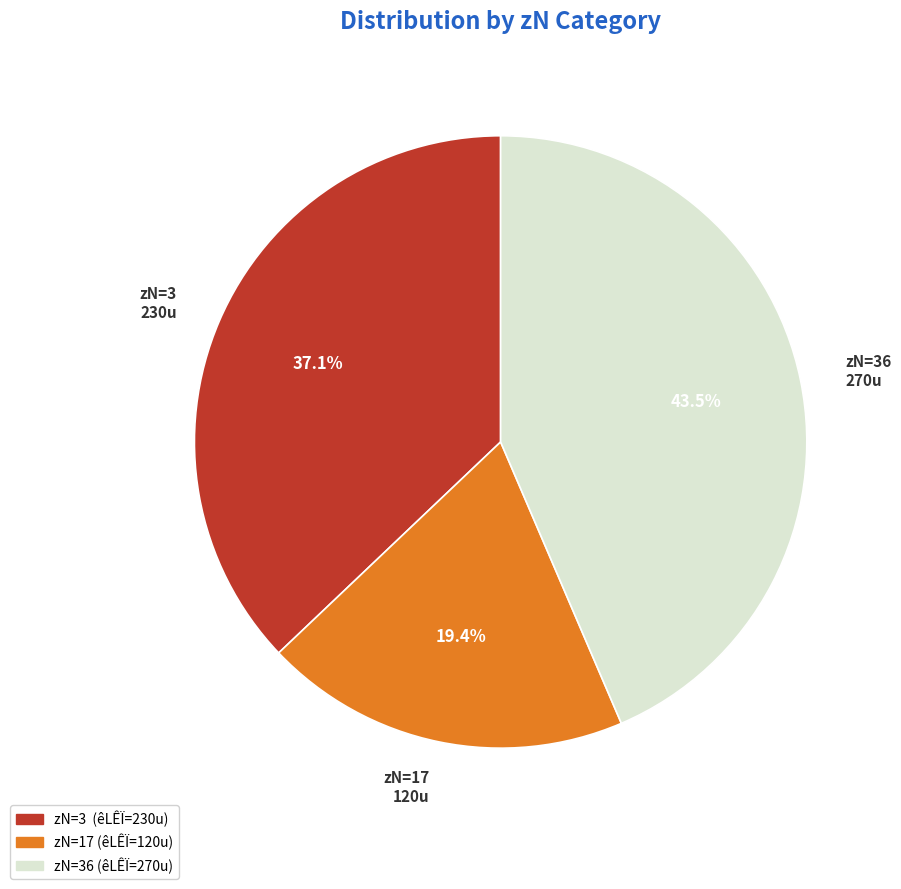

To the nearest percent, what is the difference between the largest and smallest slice percentages?

24%